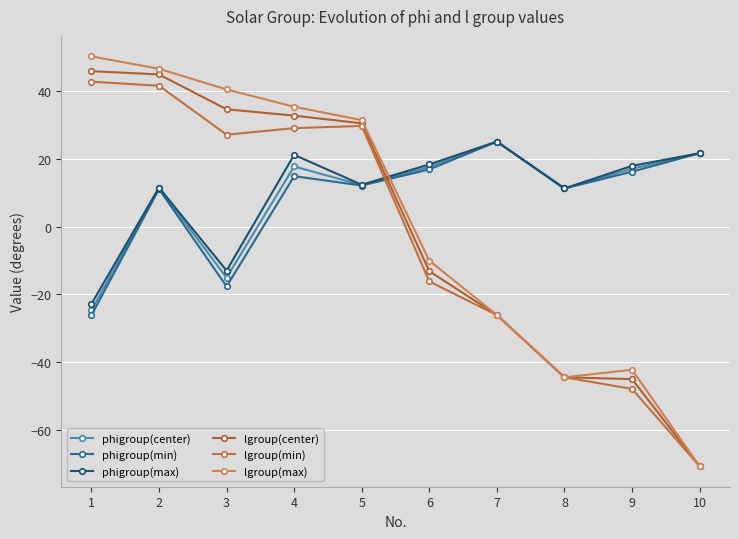

Which series has the largest total across all categories?

phigroup(max)